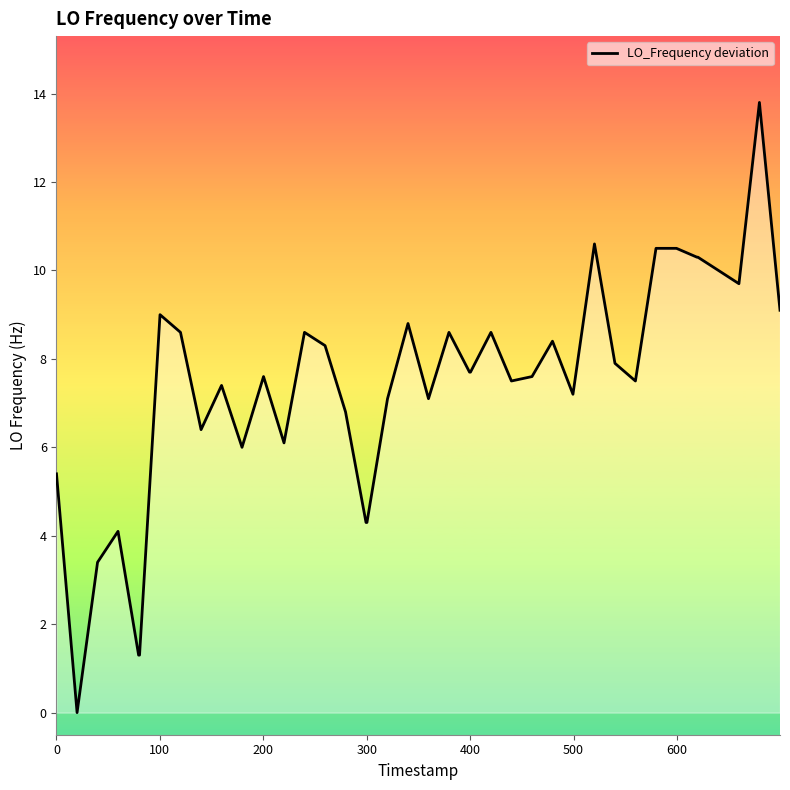

What is the maximum value shown in the chart?

13.8